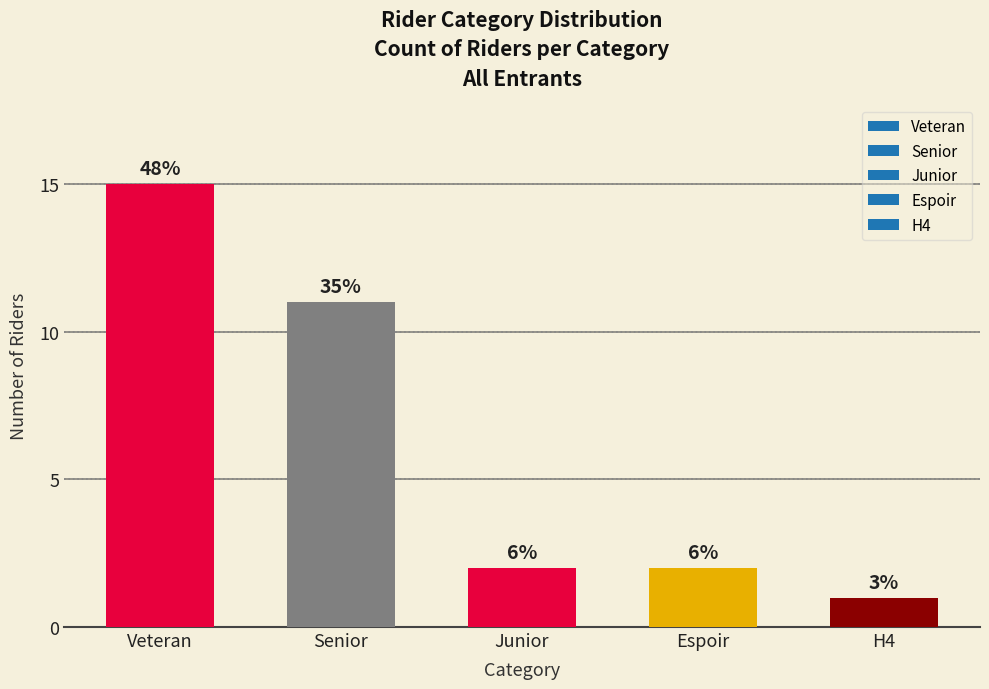

What is the sum of all values?

31